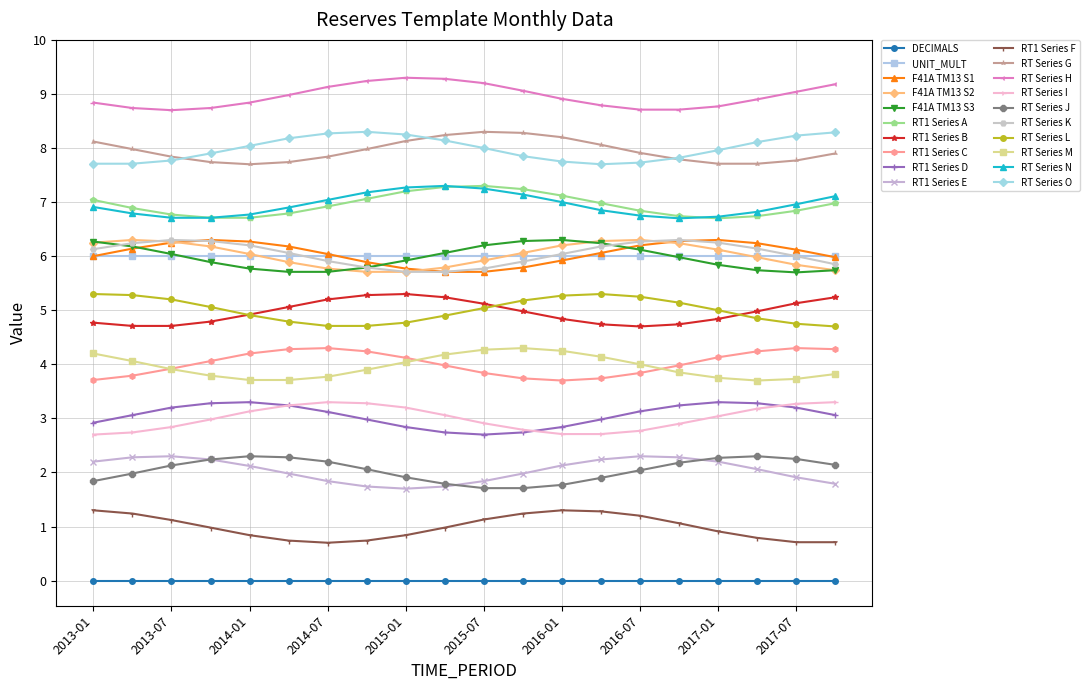

Which series has the largest total across all categories?

RT Series H